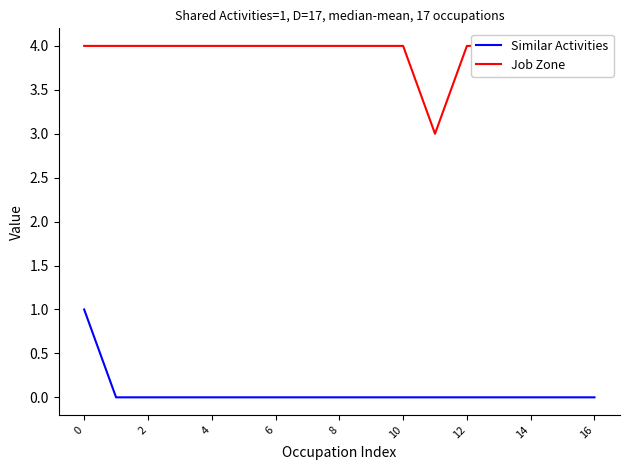

Is it true that Similar Activities equals 1 at 6?

False